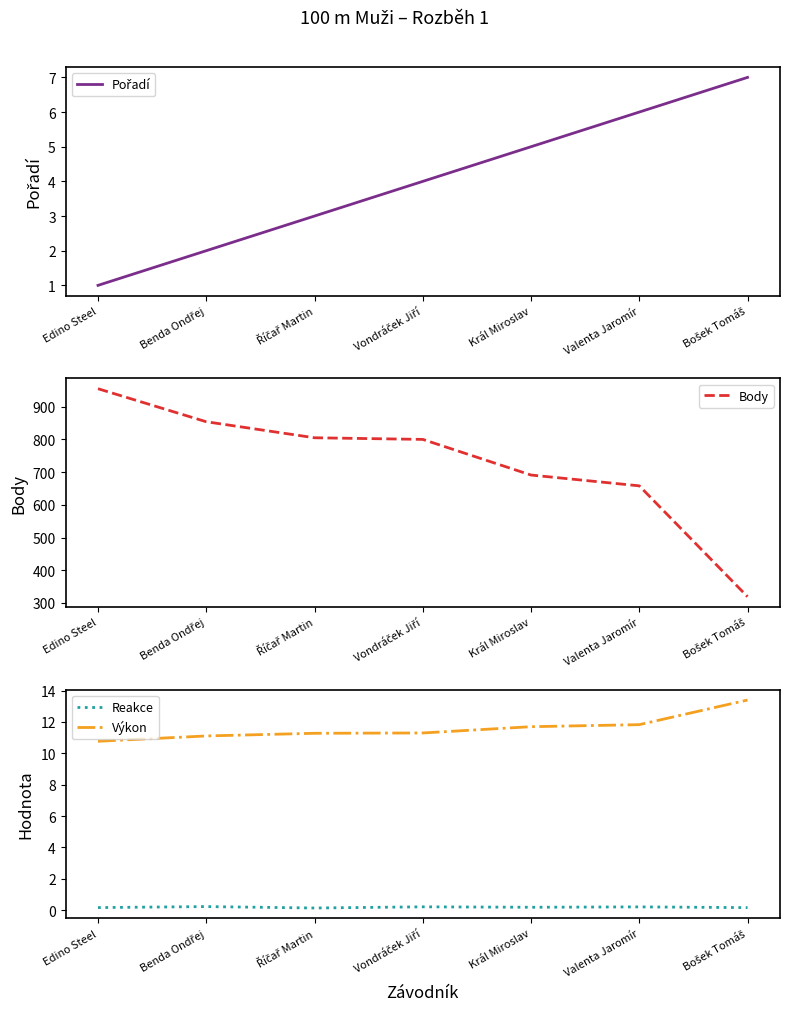

In Reakce, how many points are higher than both neighbors (excluding endpoints)?

3